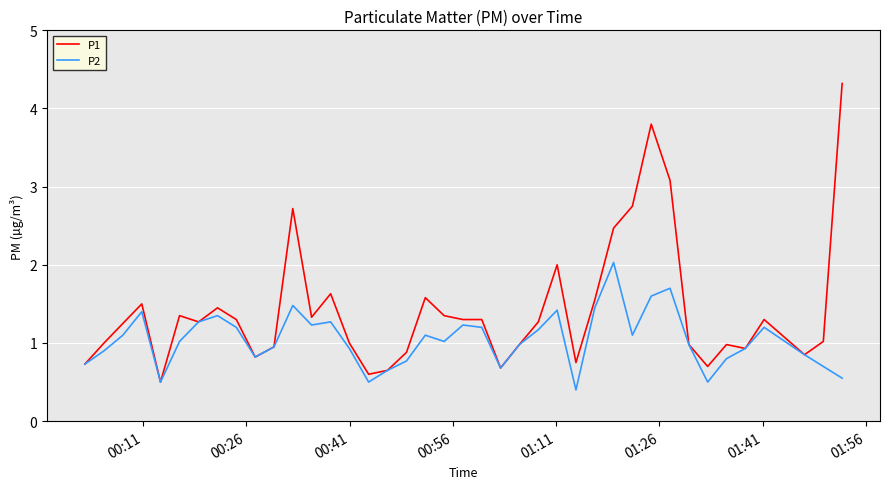

List the series in order of their overall mean, lowest first.

P2, P1